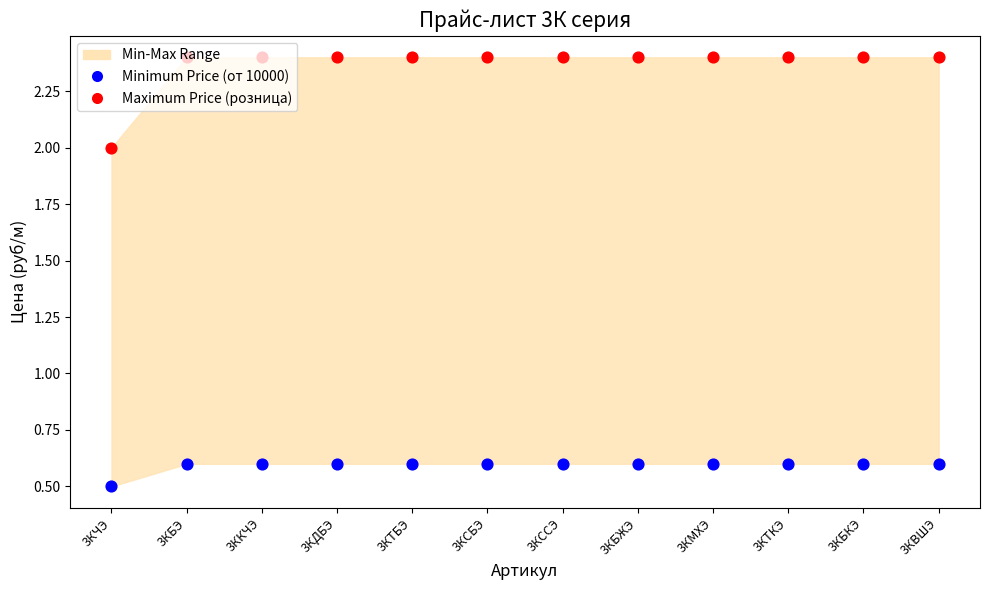

At how many categories does at least one series exceed 2?

11